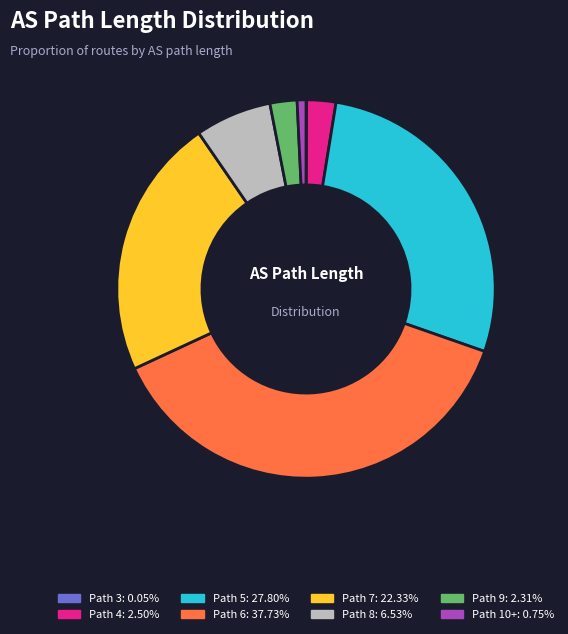

Is there any slice that represents more than half of the pie?

No